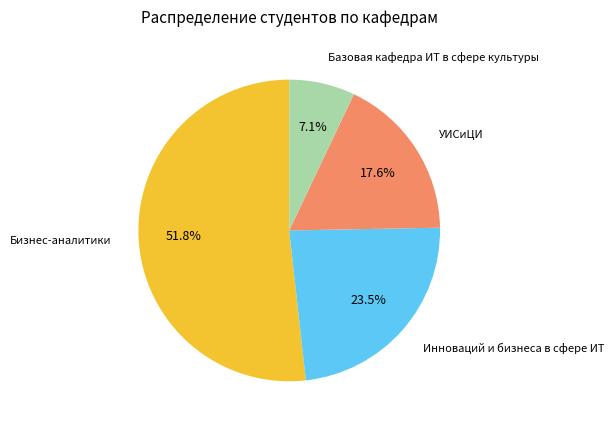

How many slices are in this pie chart?

4